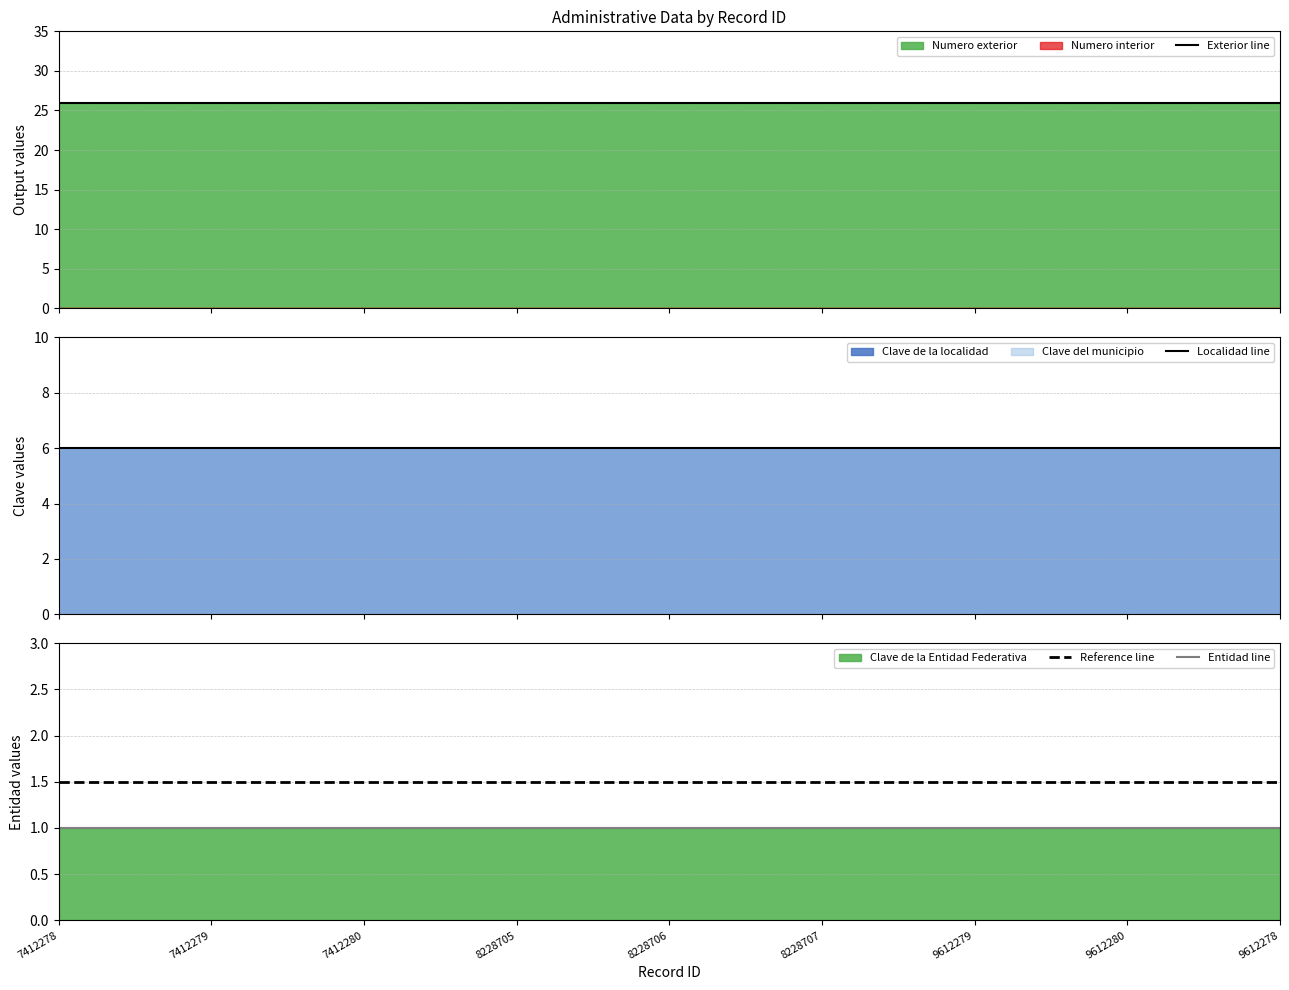

True or false: Entidad line and Exterior line cross at least once.

False